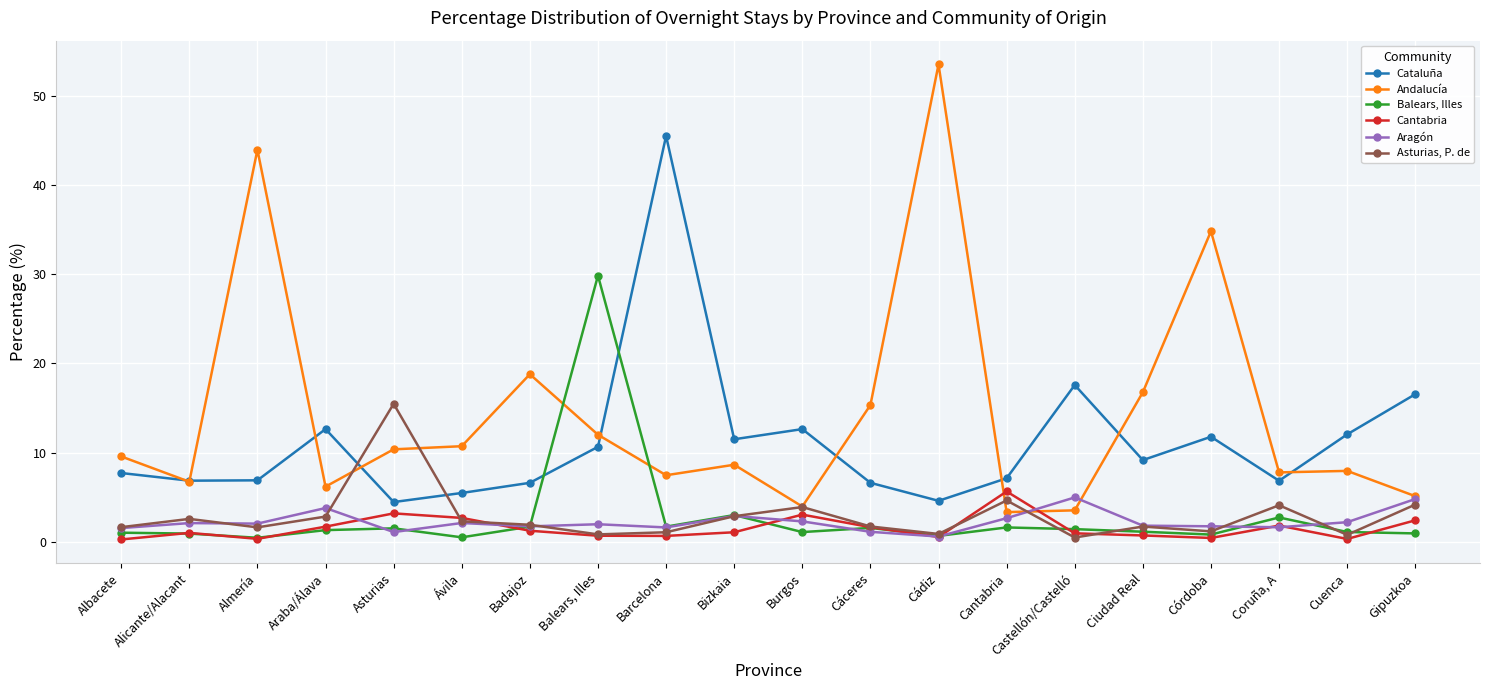

Which category has the highest value across all series?

Cádiz